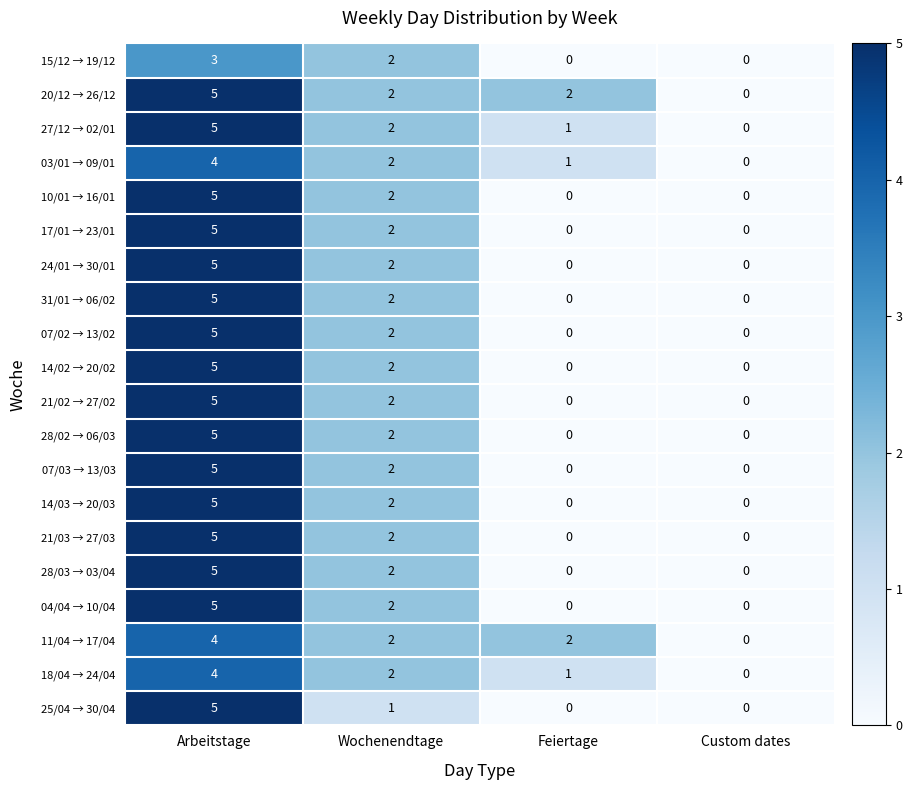

At which label is 21/03 → 27/03 closest to 2?

Wochenendtage